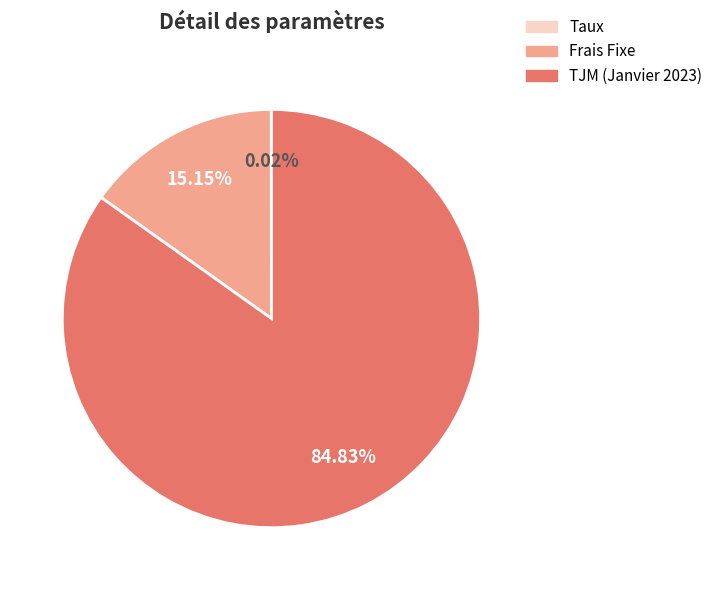

True or false: Frais Fixe accounts for 15% of the total.

True